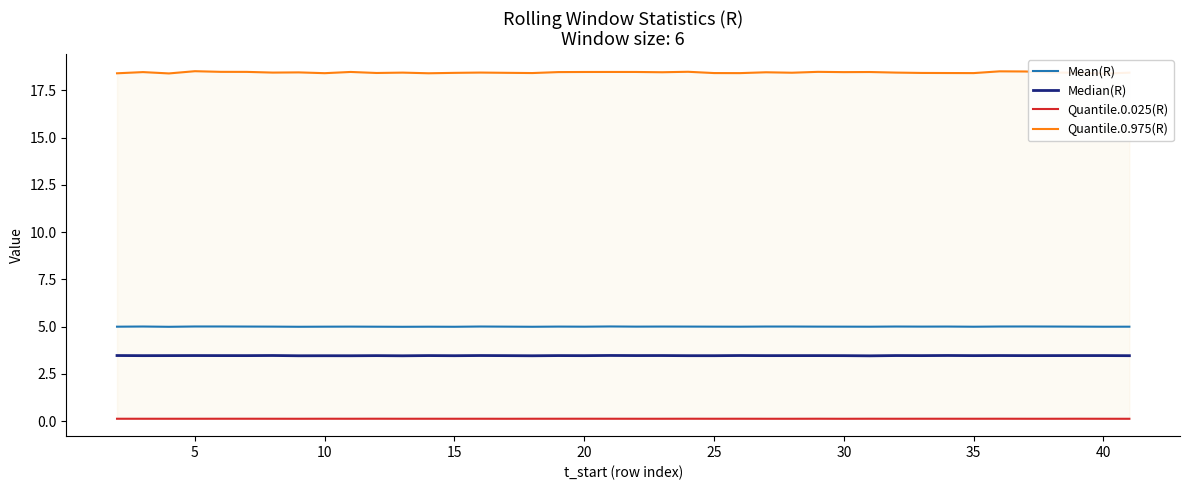

What are all the series names shown in the legend?

Mean(R), Median(R), Quantile.0.025(R), Quantile.0.975(R)